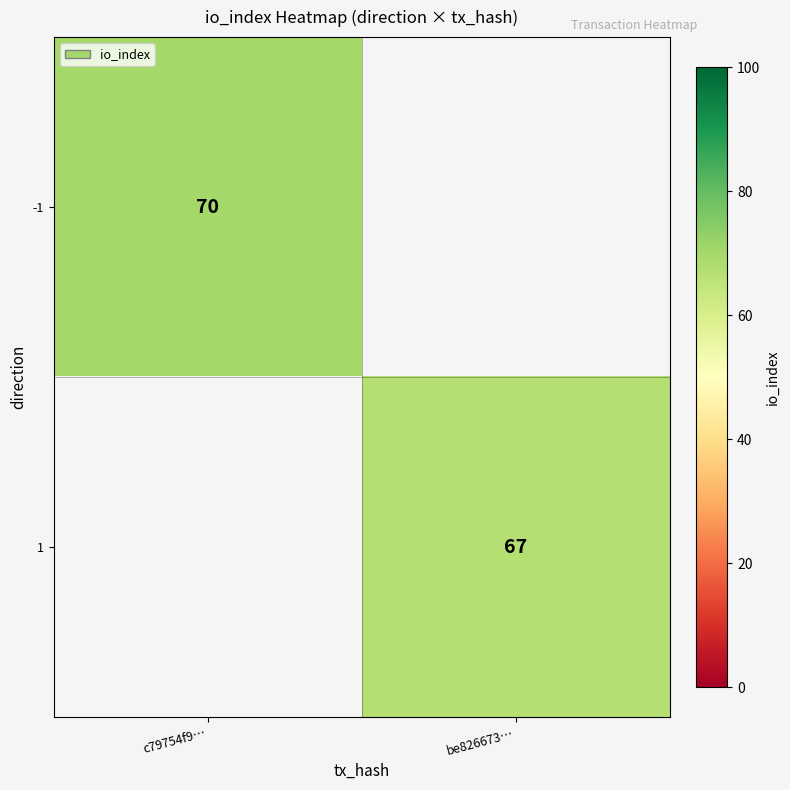

The value of 1 at be826673… is 36. True or false?

False